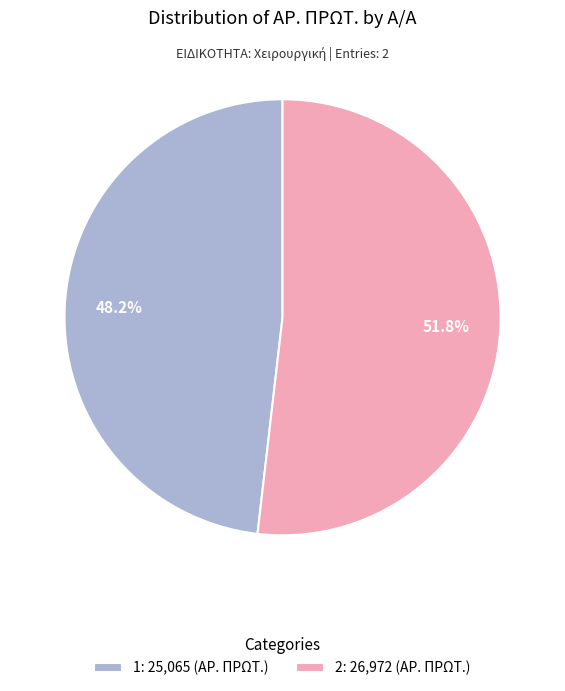

How many segments does this pie chart have?

2